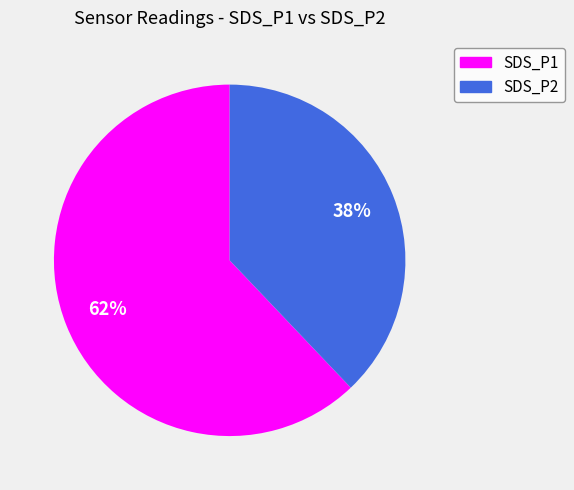

What percentage is the SDS_P1 slice, to the nearest percent?

62%